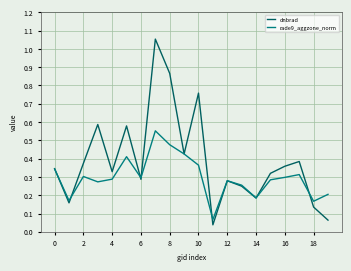

Rank the series by their average value, from highest to lowest.

dnbrad, rade9_aggzone_norm